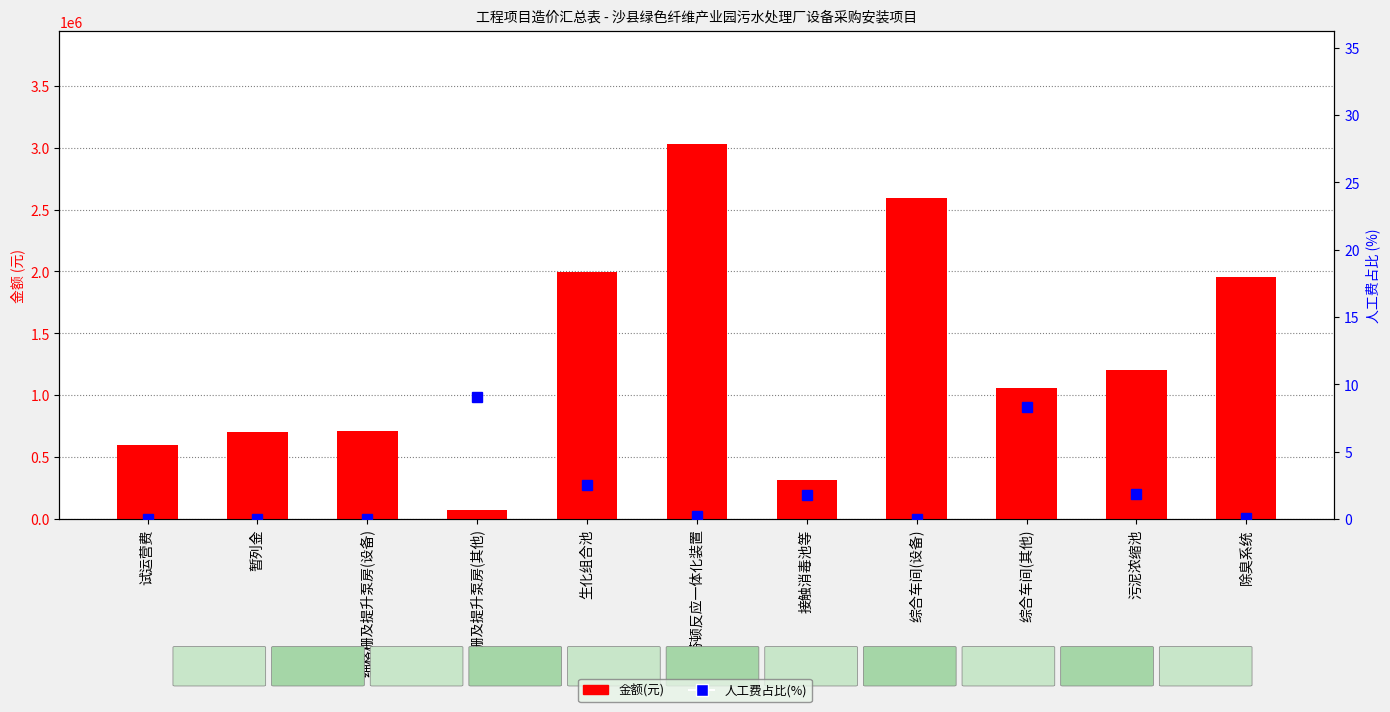

True or false: 金额(元) has a value of 1858312.8 at 芬顿反应一体化装置.

False